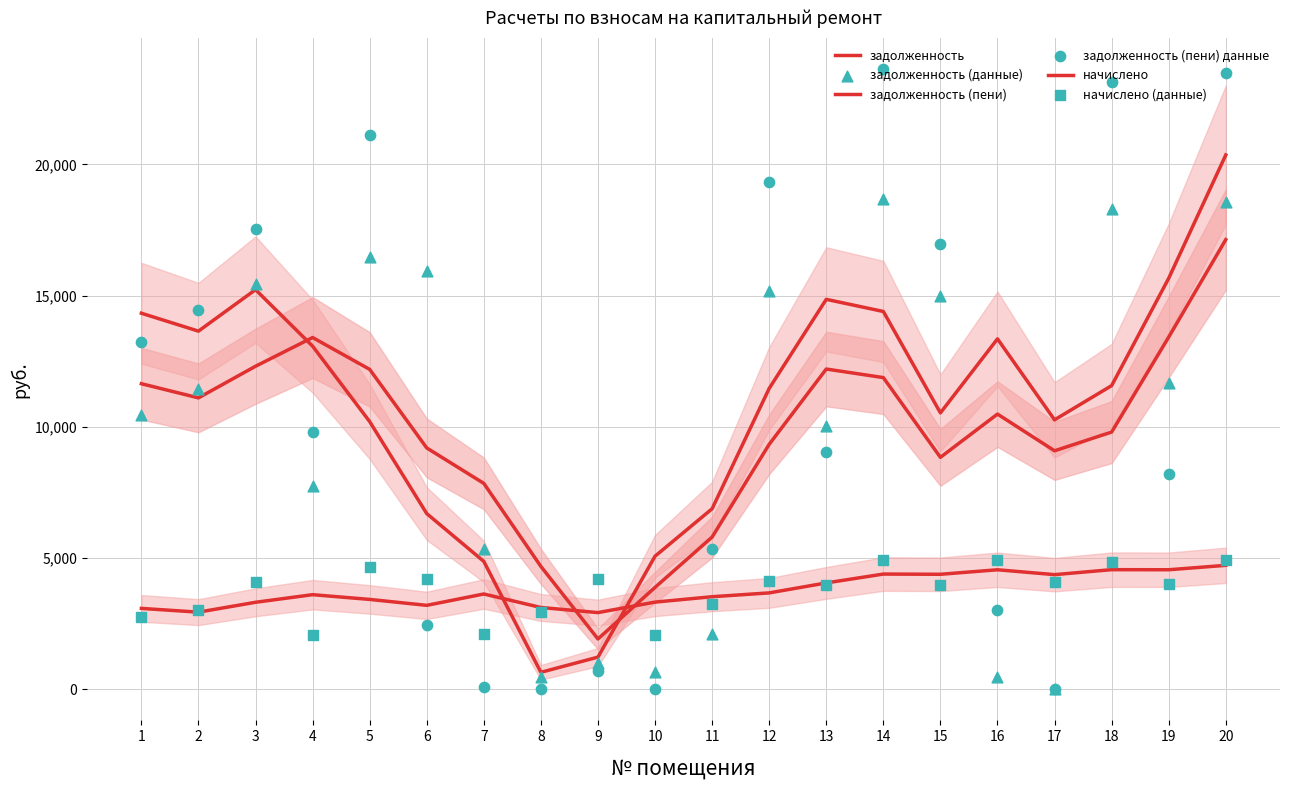

At how many categories does at least one series exceed 13774?

12